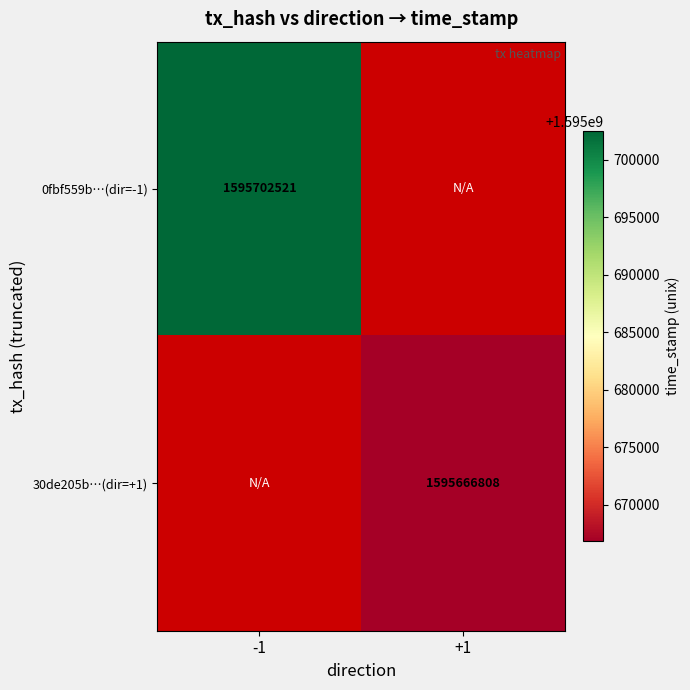

Is the value of 0fbf559b…(dir=-1) at -1 greater than the value of 30de205b…(dir=+1) at +1?

Yes